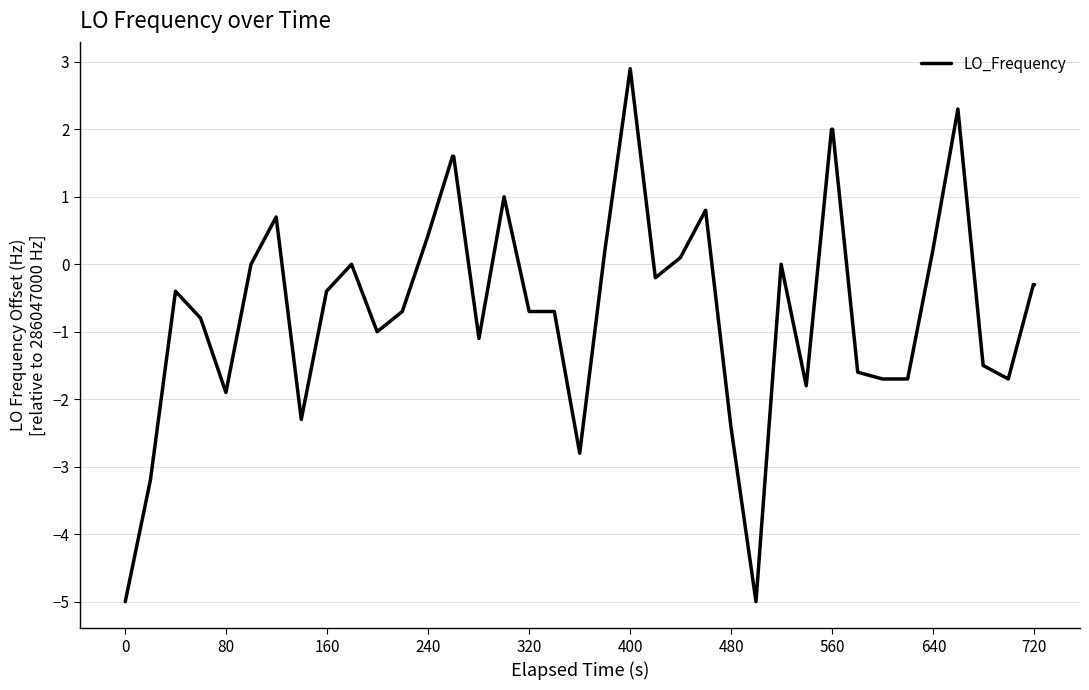

Reading left to right, what are all the values shown in this chart?

-5.0	-3.2	-0.4	-0.8	-1.9	0.0	0.7	-2.3	-0.4	0.0	-1.0	-0.7	0.4	1.6	1.6	-1.1	1.0	-0.7	-0.7	-2.8	0.2	2.9	-0.2	0.1	0.8	-2.4	-5.0	0.0	-1.8	2.0	2.0	-1.6	-1.7	-1.7	0.2	2.3	-1.5	-1.7	-0.3	-0.3